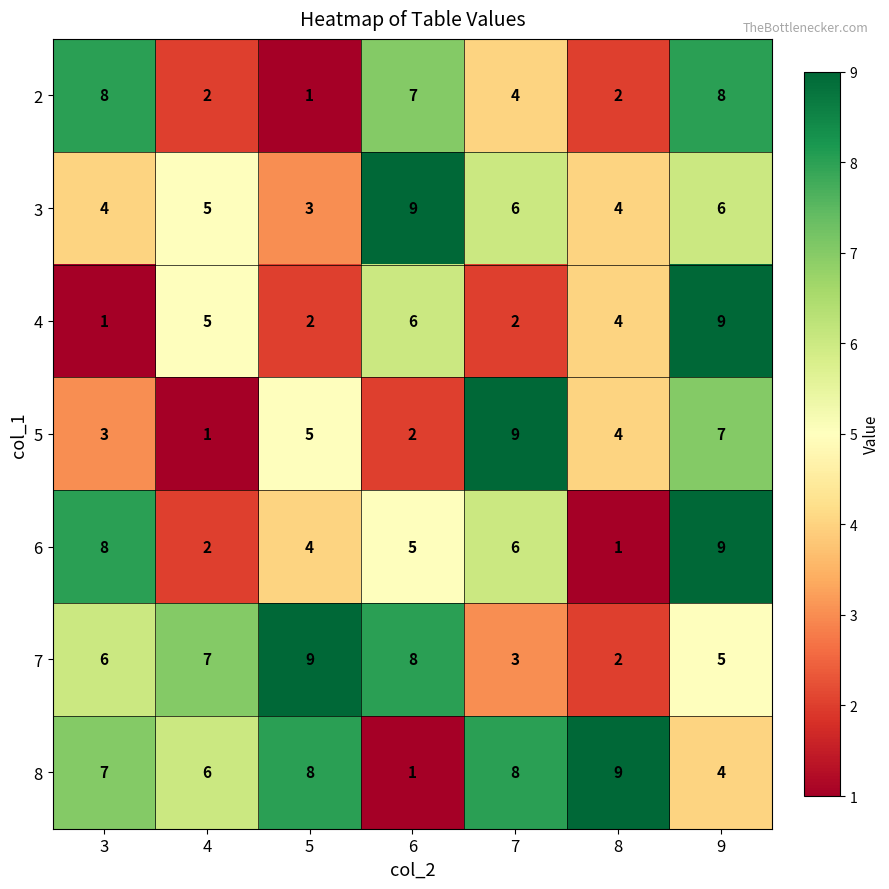

What is the spread (max minus min) of values at 5?

8